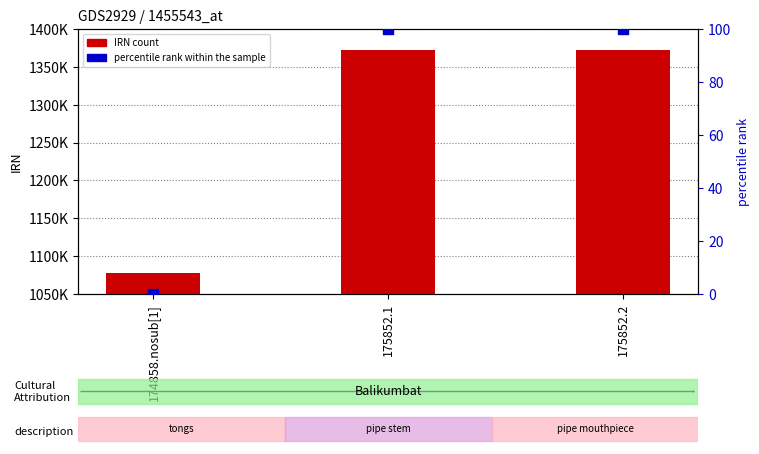

What are all the series names shown in the legend?

IRN, percentile rank within the sample